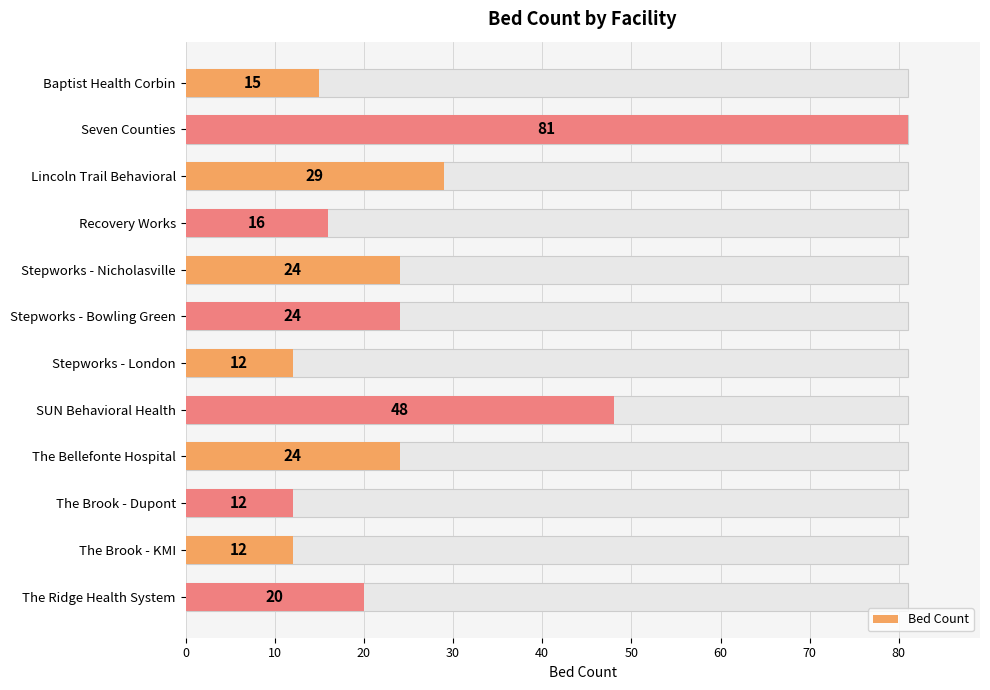

What is the sum of all values?

317